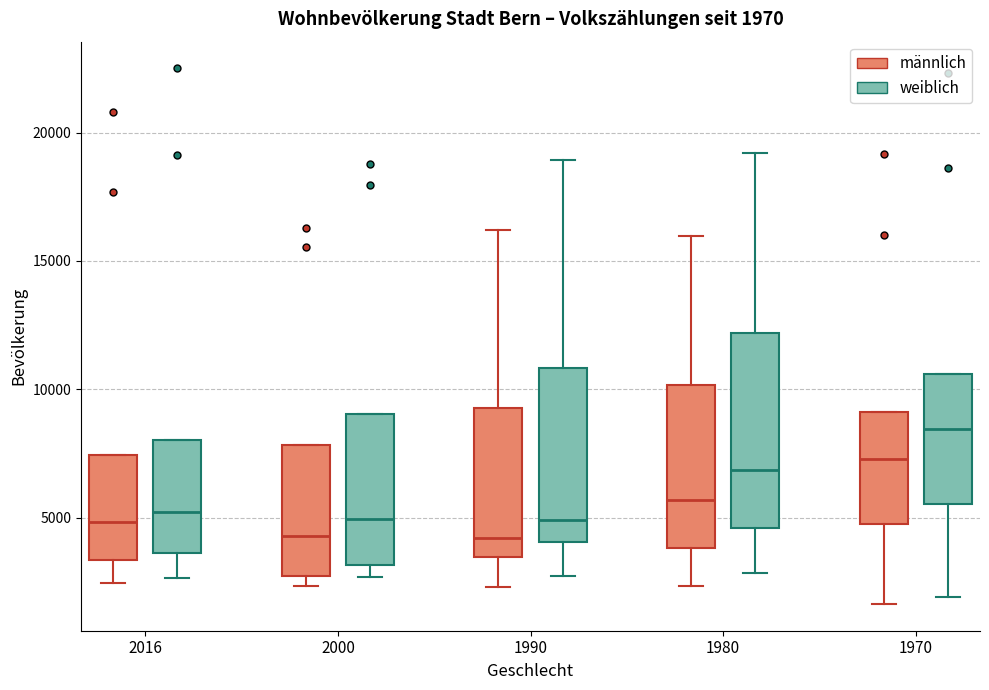

Which box is the tallest, from its lower edge to its upper edge?

1980 (weiblich)